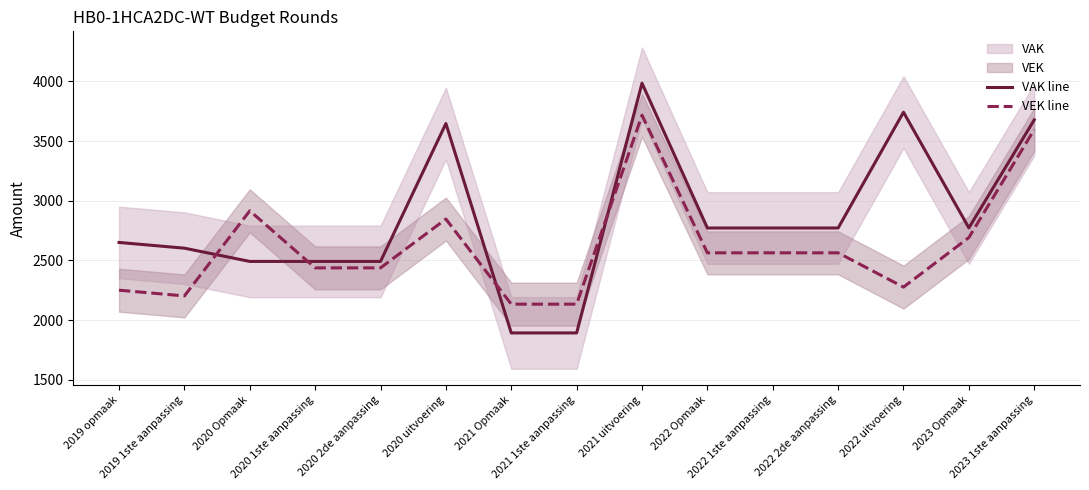

Where is the first local minimum for VEK line?

2019 1ste aanpassing